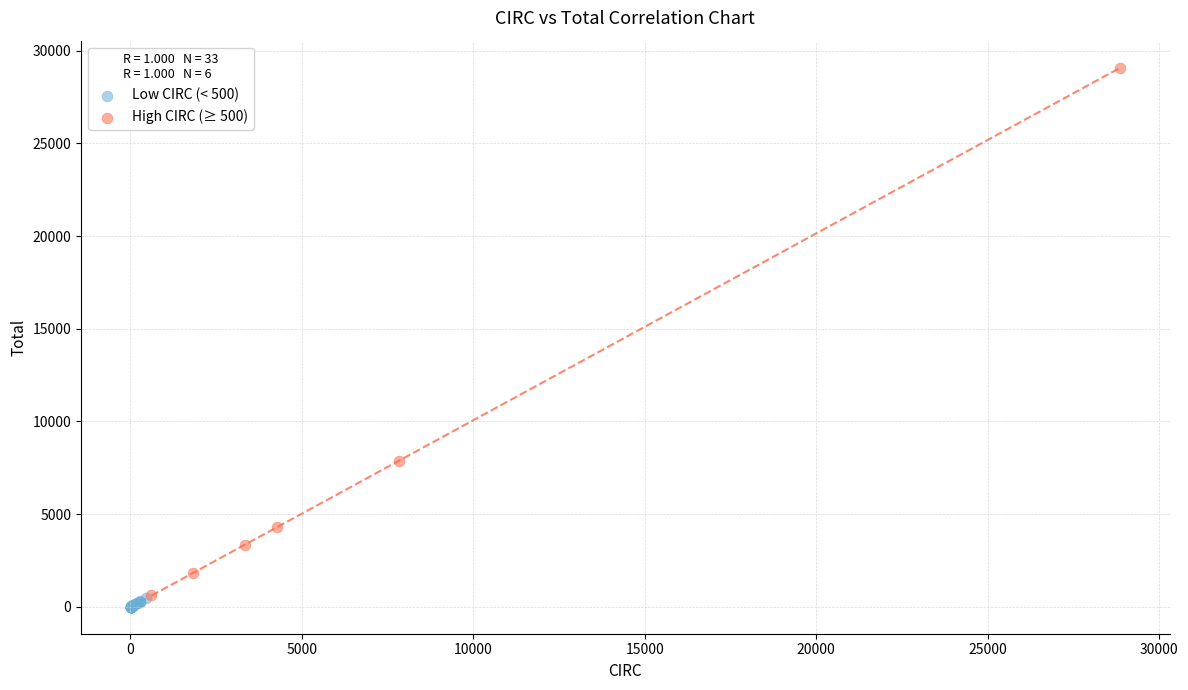

Which series contains the highest Y value?

High CIRC (≥ 500)